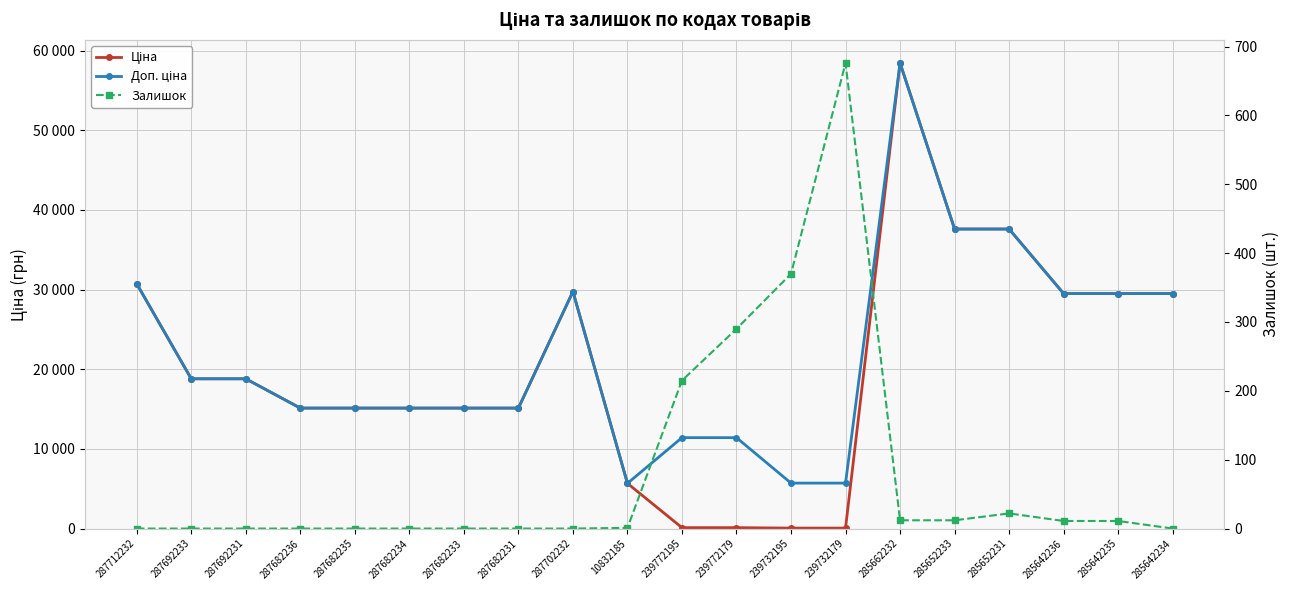

How many lines are shown in the chart?

3